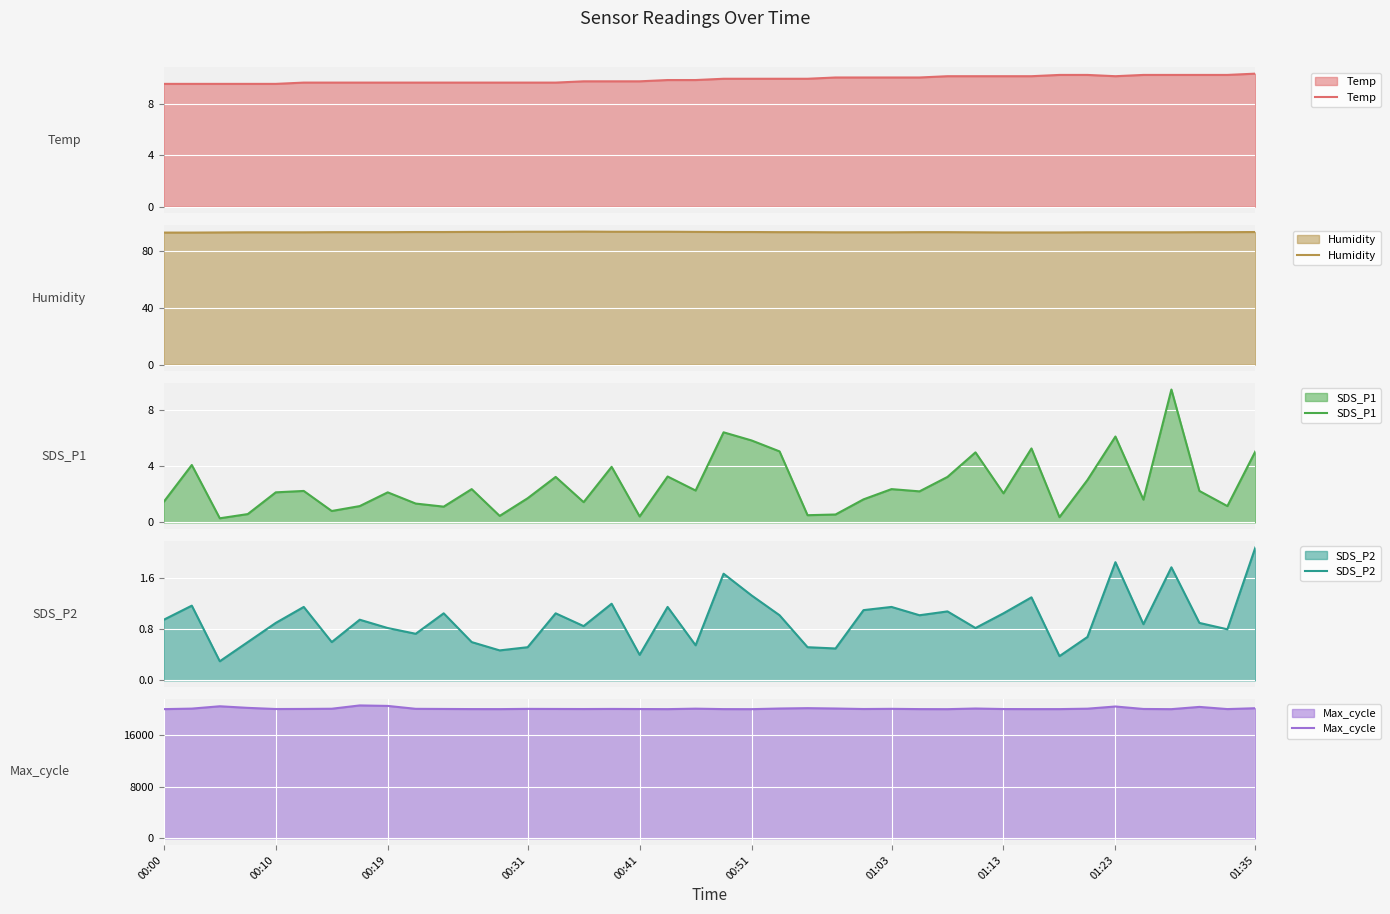

Which series has the largest range (max minus min)?

Max_cycle